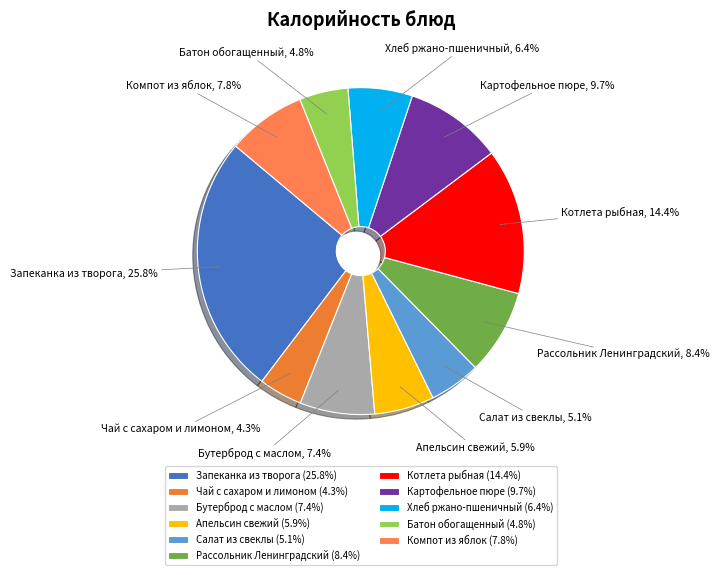

Is the sum of Картофельное пюре and Чай с сахаром и лимоном greater than half?

No